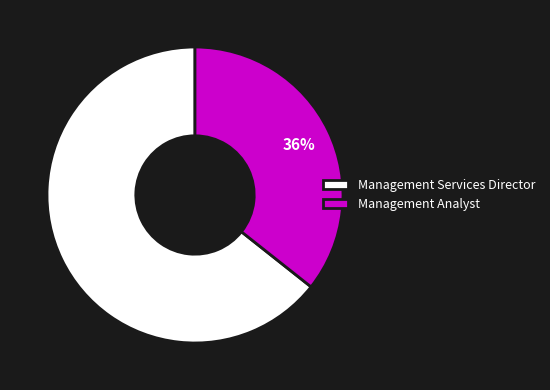

Rank the categories by value from lowest to highest.

Management Analyst, Management Services Director